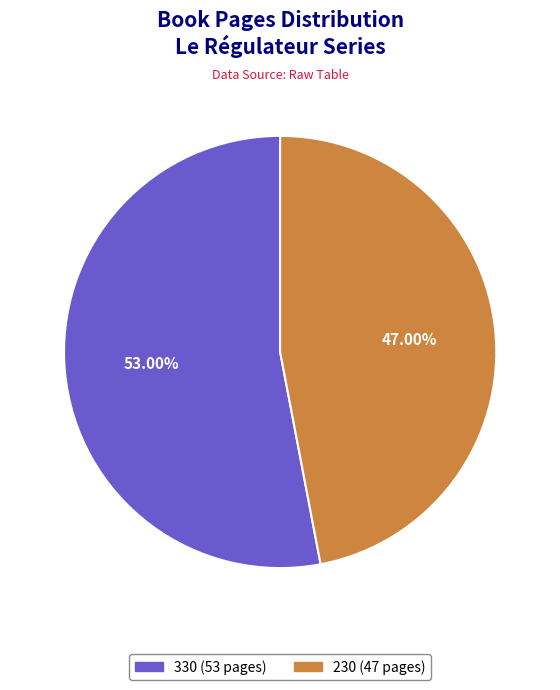

To the nearest percent, what is the average slice percentage?

50%